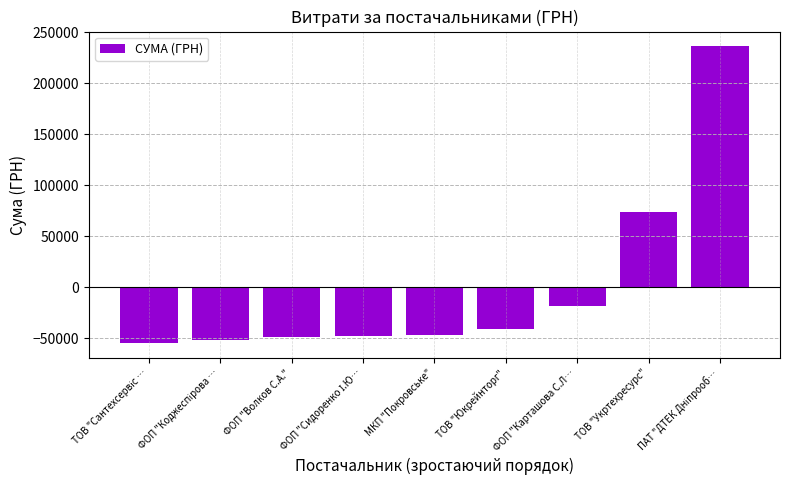

What is the difference between the maximum and second lowest values?

288101.8